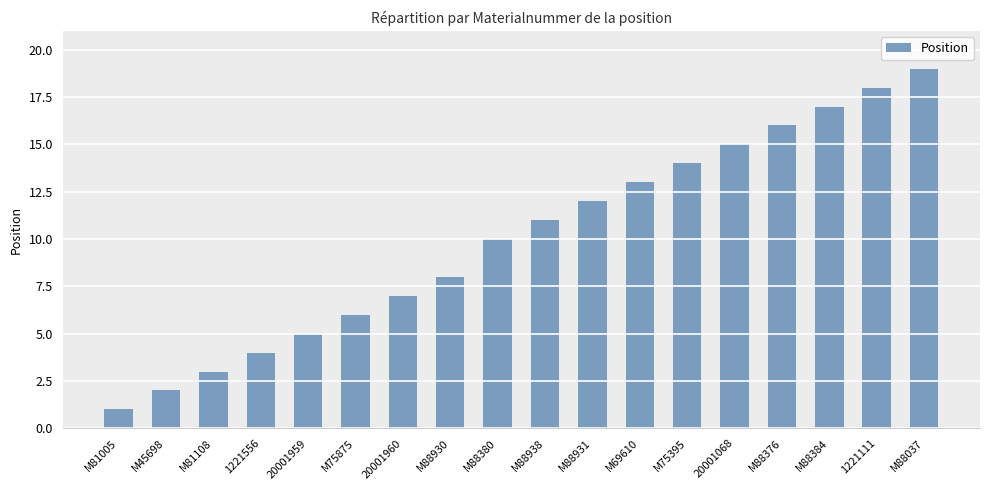

What is the change in value from 1221556 to M75395?

+10